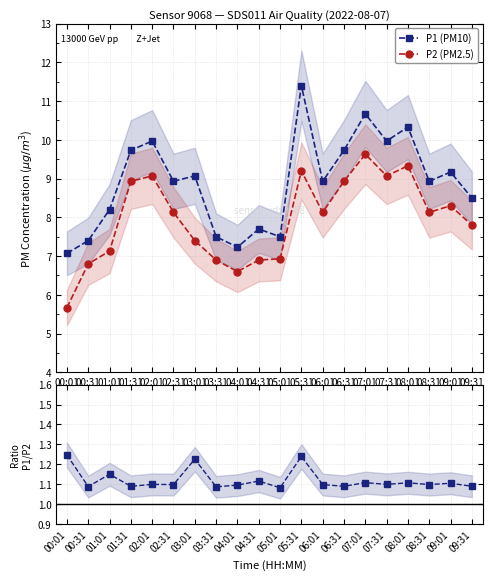

What is the label of the 2nd point from the left?

00:31